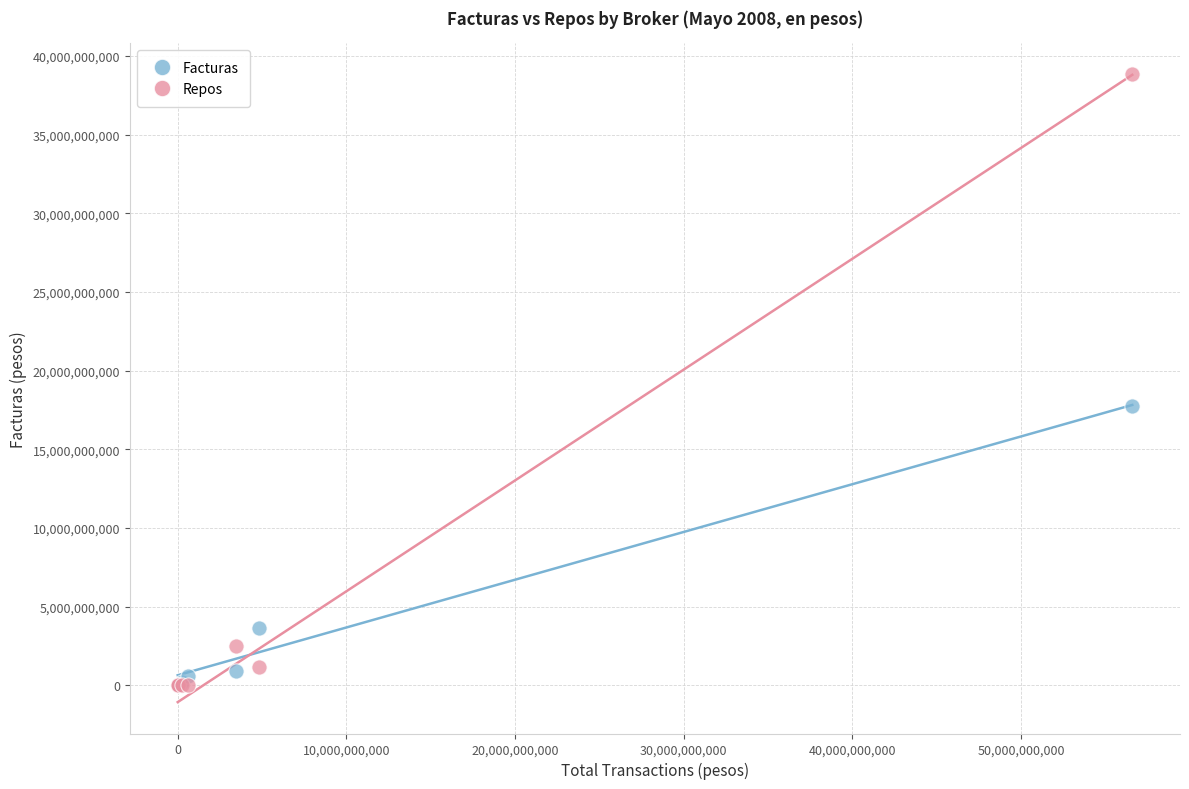

Across all series, what Y value is closest to 19419537600?

17747938235